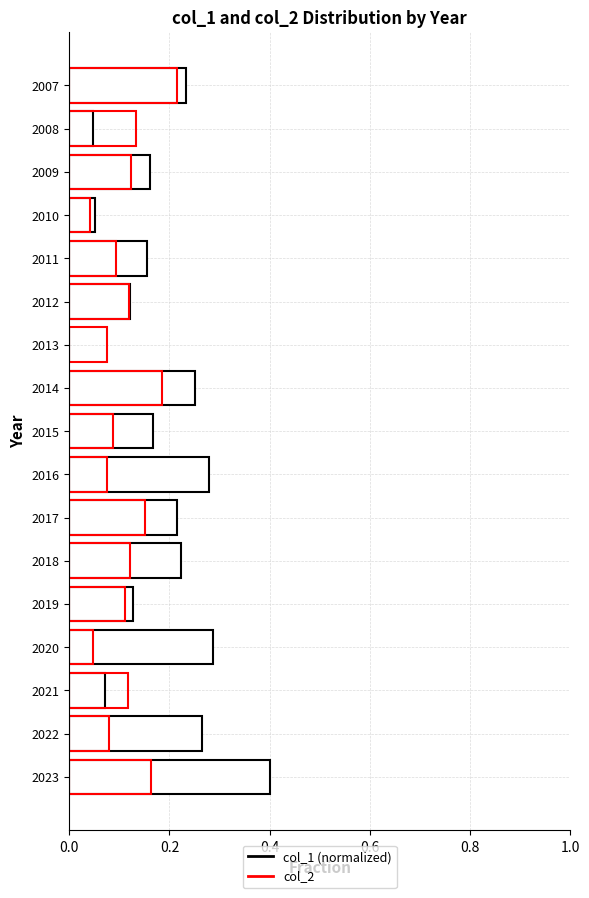

Which series has the largest range (max minus min)?

col_1 (normalized)